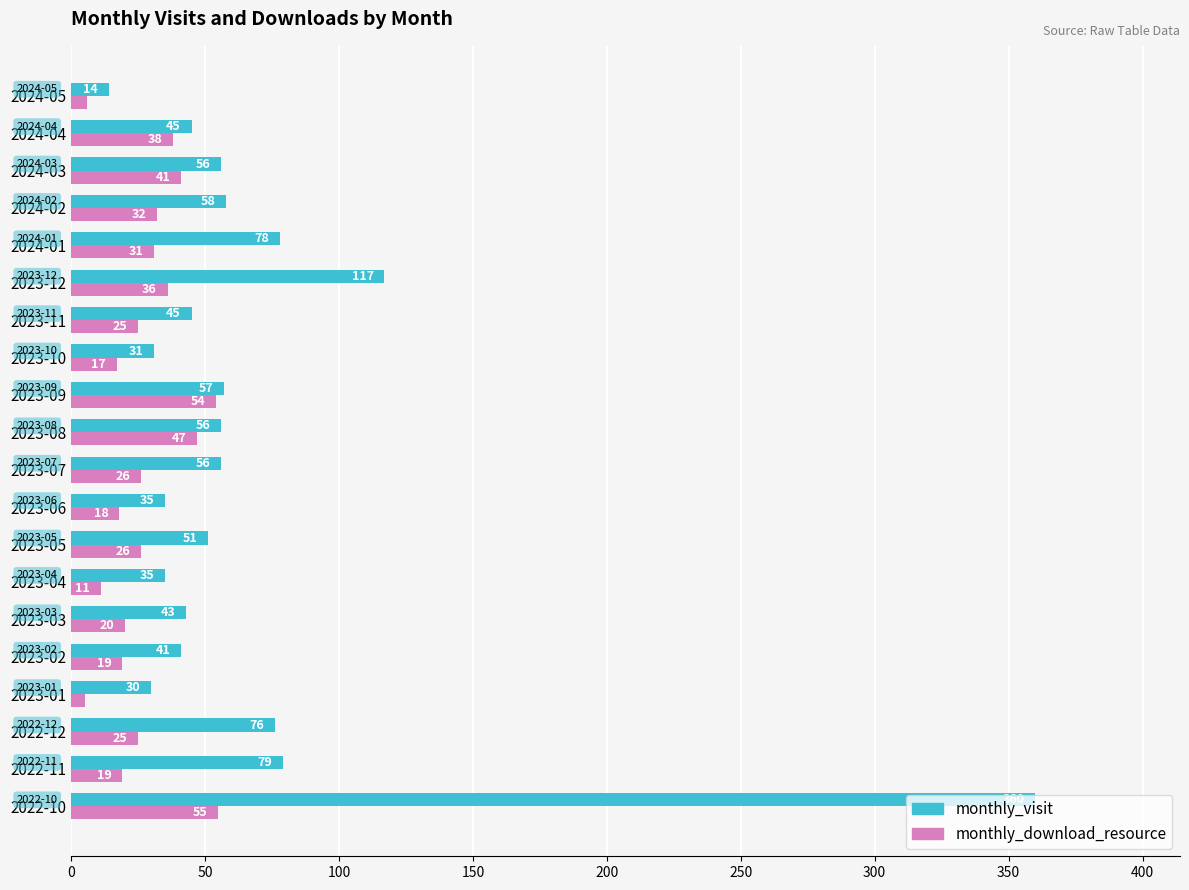

What is the difference between the highest and lowest values at 2023-10?

14